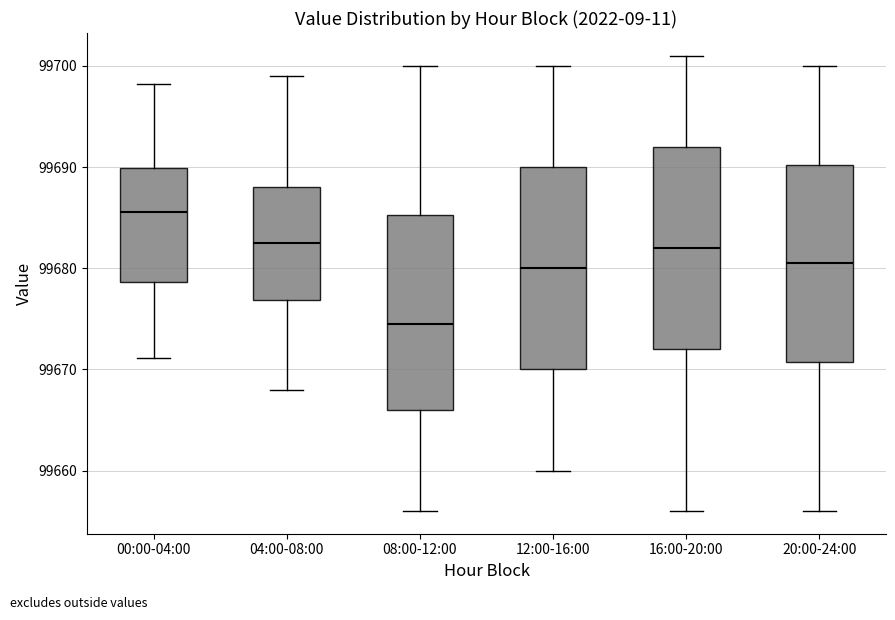

Reading left to right, transcribe this box plot: for each box, give where its median line is, the range the box spans, and where its two whiskers end, as read against the y-axis. The values are not printed on the chart, so give them approximately, as read against the axis.

00:00-04:00: median 99686, box 99679 to 99690, whiskers 99671 to 99698
04:00-08:00: median 99683, box 99677 to 99688, whiskers 99668 to 99699
08:00-12:00: median 99675, box 99666 to 99685, whiskers 99656 to 99700
12:00-16:00: median 99680, box 99670 to 99690, whiskers 99660 to 99700
16:00-20:00: median 99682, box 99672 to 99692, whiskers 99656 to 99701
20:00-24:00: median 99681, box 99671 to 99690, whiskers 99656 to 99700